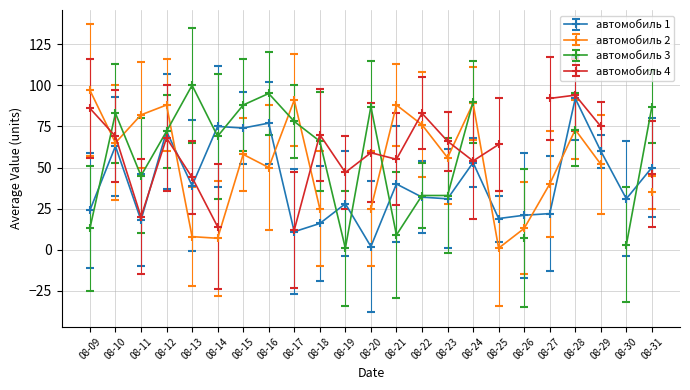

How many series are shown in this chart?

4